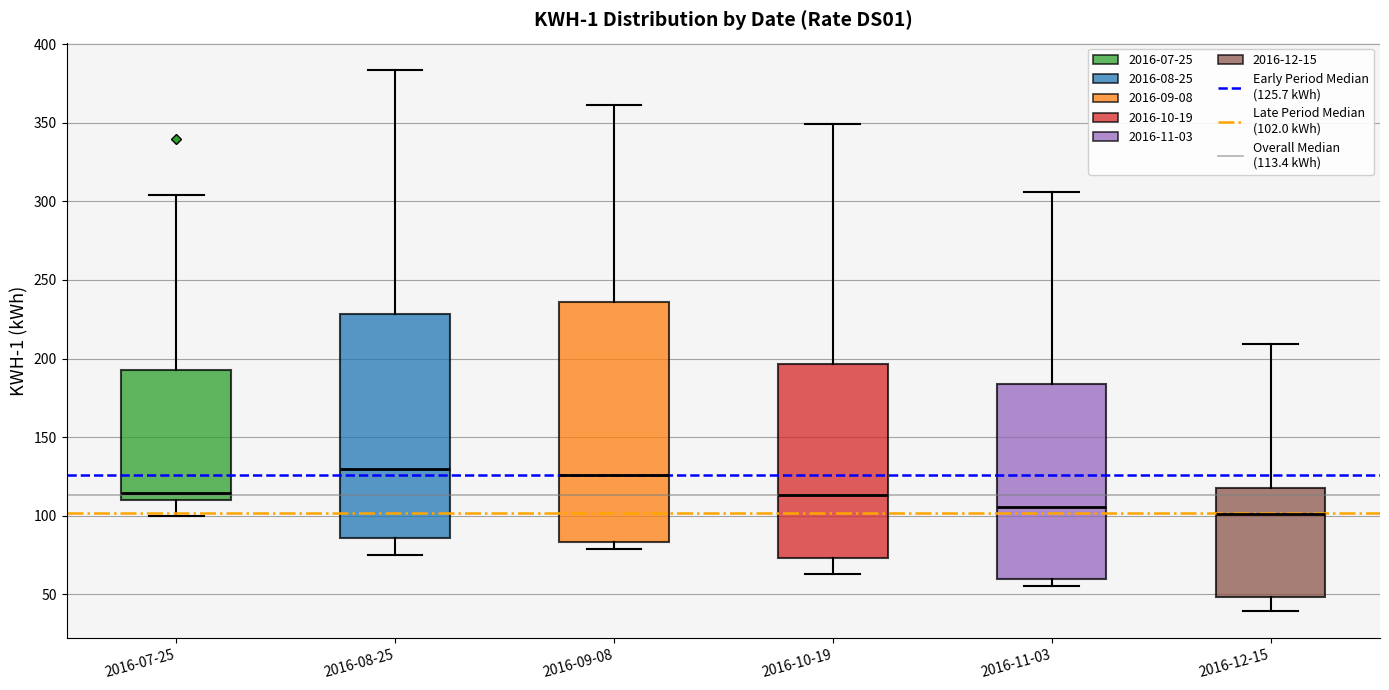

Where does the median line of the box for 2016-12-15 sit on the y-axis? The values are not printed on the chart, so give them approximately, as read against the axis.

100